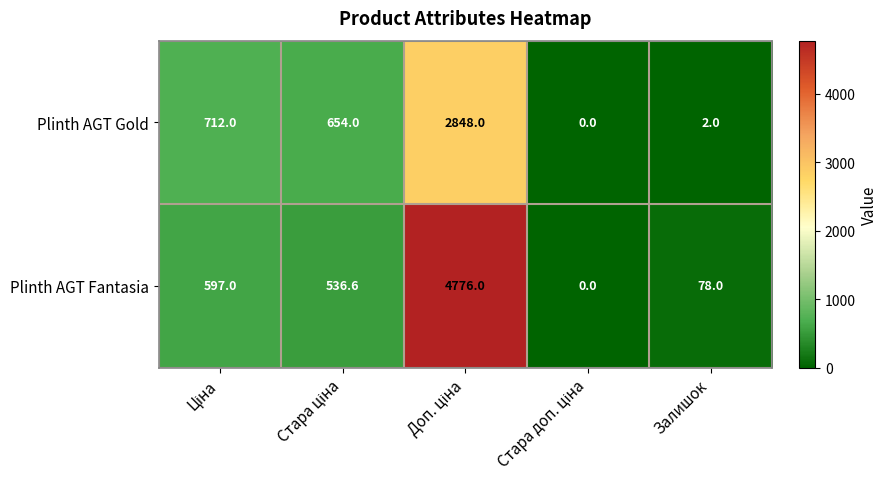

Which series has the largest total across all categories?

Plinth AGT Fantasia